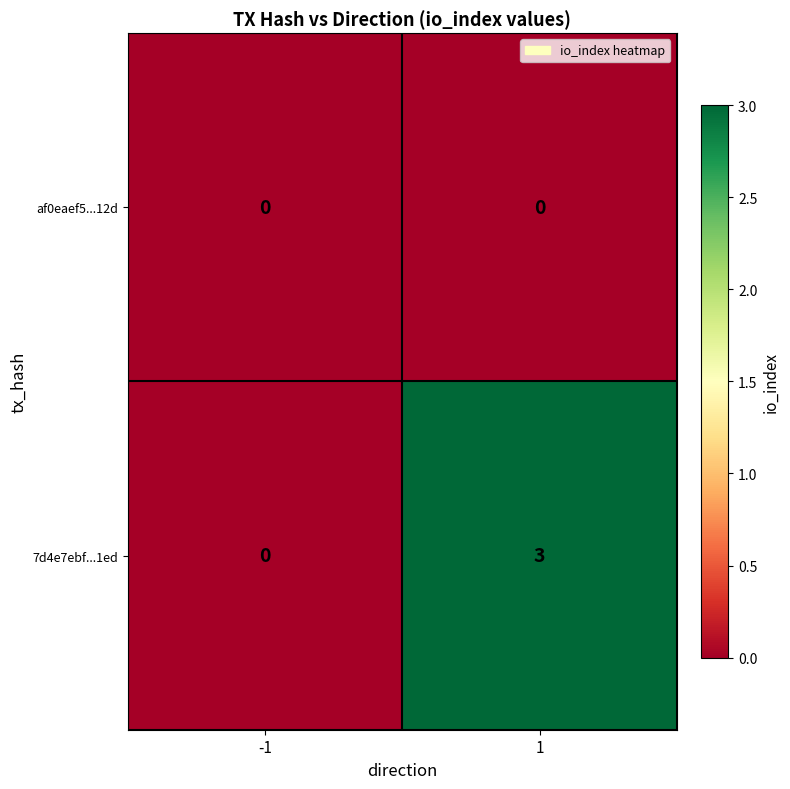

Which series has the largest range (max minus min)?

7d4e7ebf...1ed